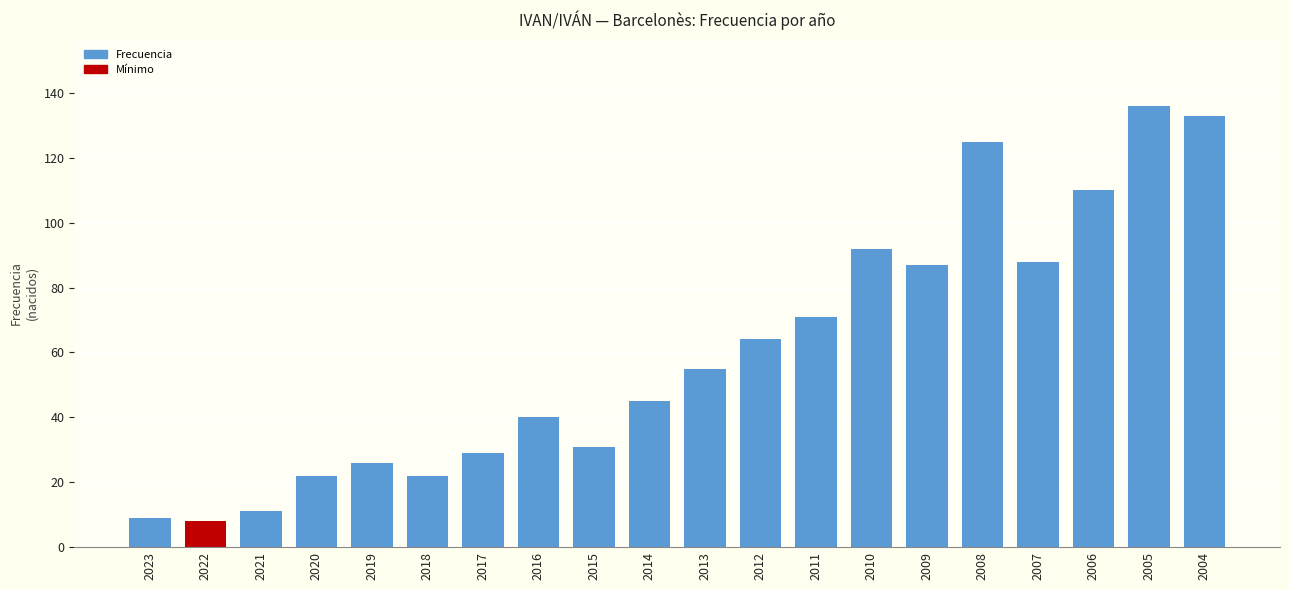

What is the difference between the maximum and second lowest values?

127